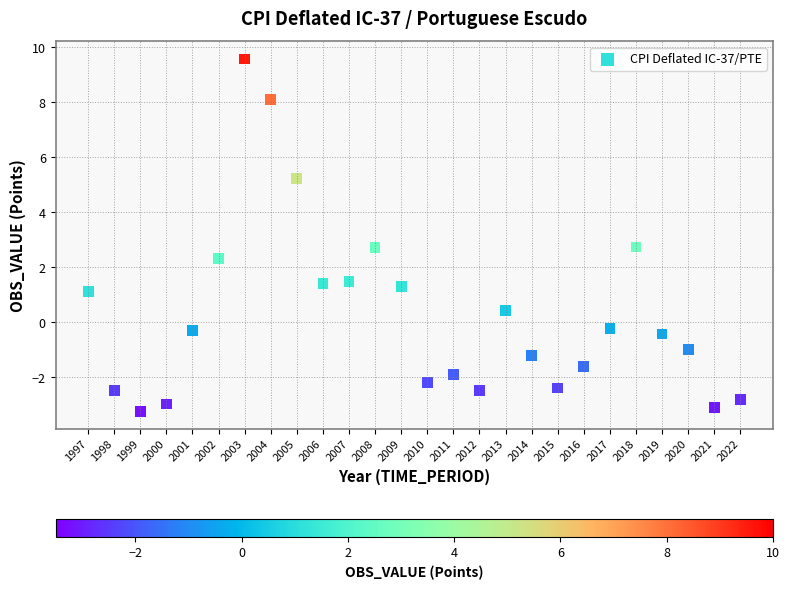

What is the range of X values (max minus min)?

25.0